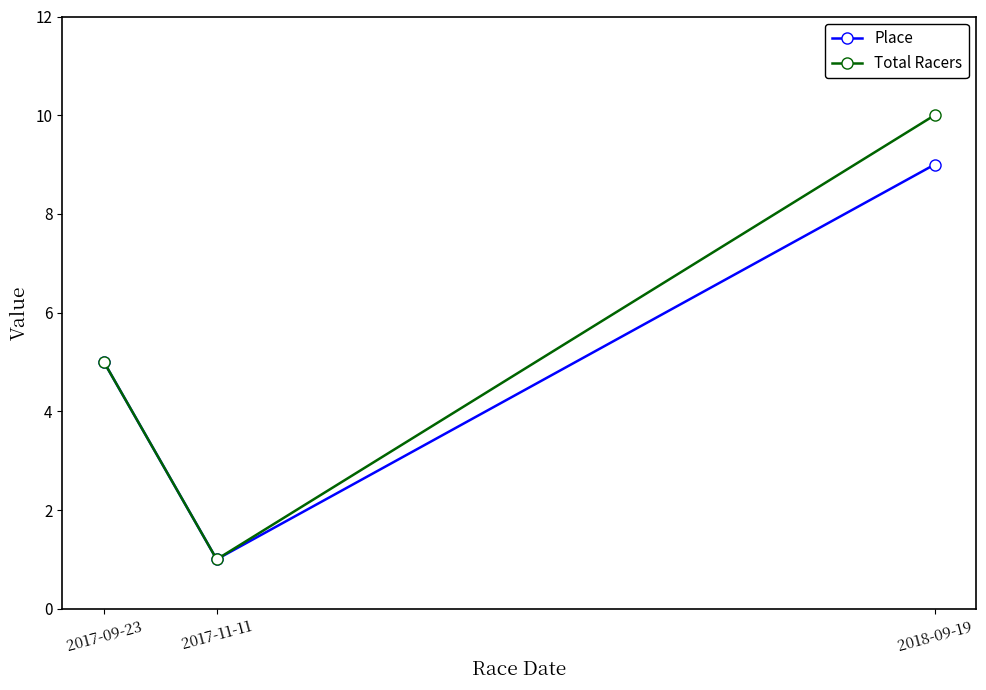

Which series has the widest spread of values?

Total Racers